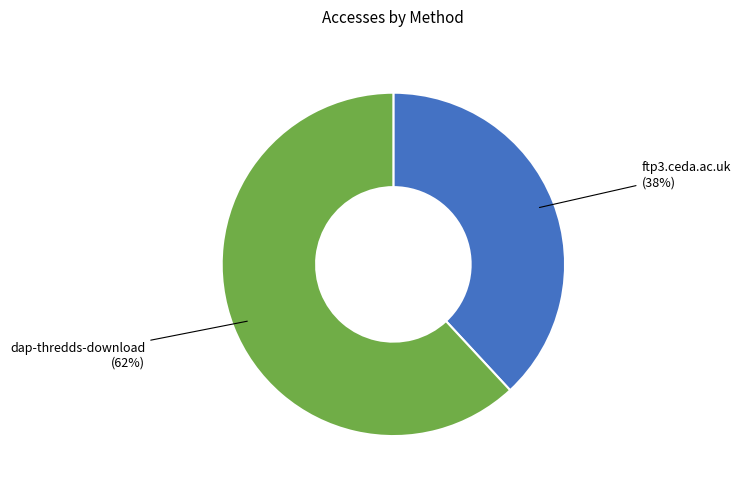

Count the number of slices in the pie.

2